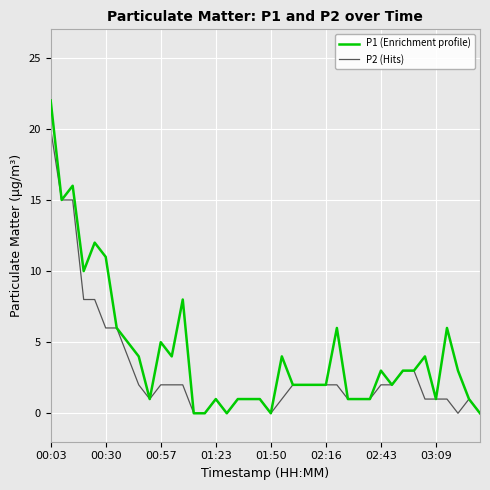

Reading left to right, extract all data points from this chart.

P1 (Enrichment profile): 22	15	16	10	12	11	6	5	4	1	5	4	8	0	0	1	0	1	1	1	0	4	2	2	2	2	6	1	1	1	3	2	3	3	4	1	6	3	1	0
P2 (Hits): 20	15	15	8	8	6	6	4	2	1	2	2	2	0	0	1	0	1	1	1	0	1	2	2	2	2	2	1	1	1	2	2	3	3	1	1	1	0	1	0